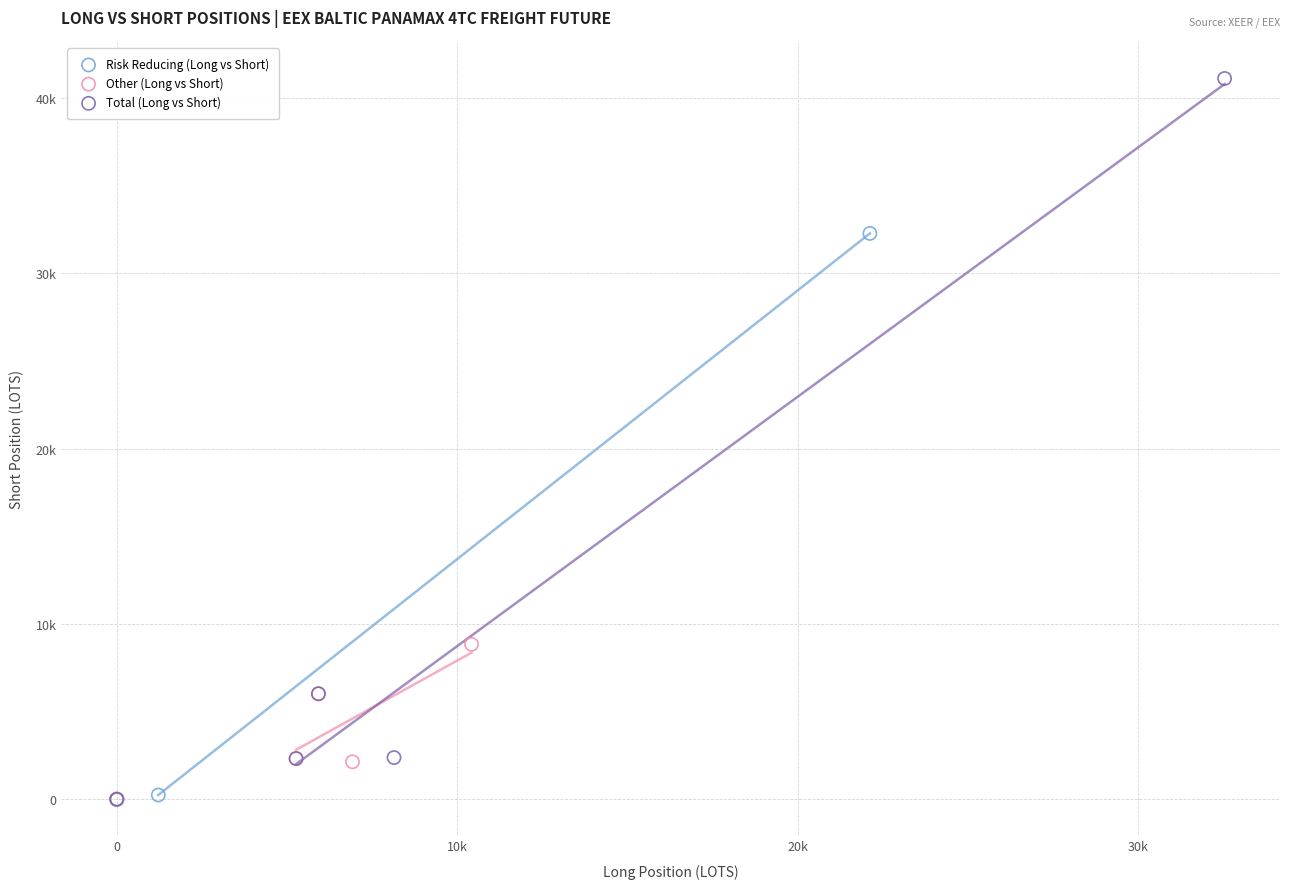

Which series reaches the maximum Y coordinate?

Total (Long vs Short)